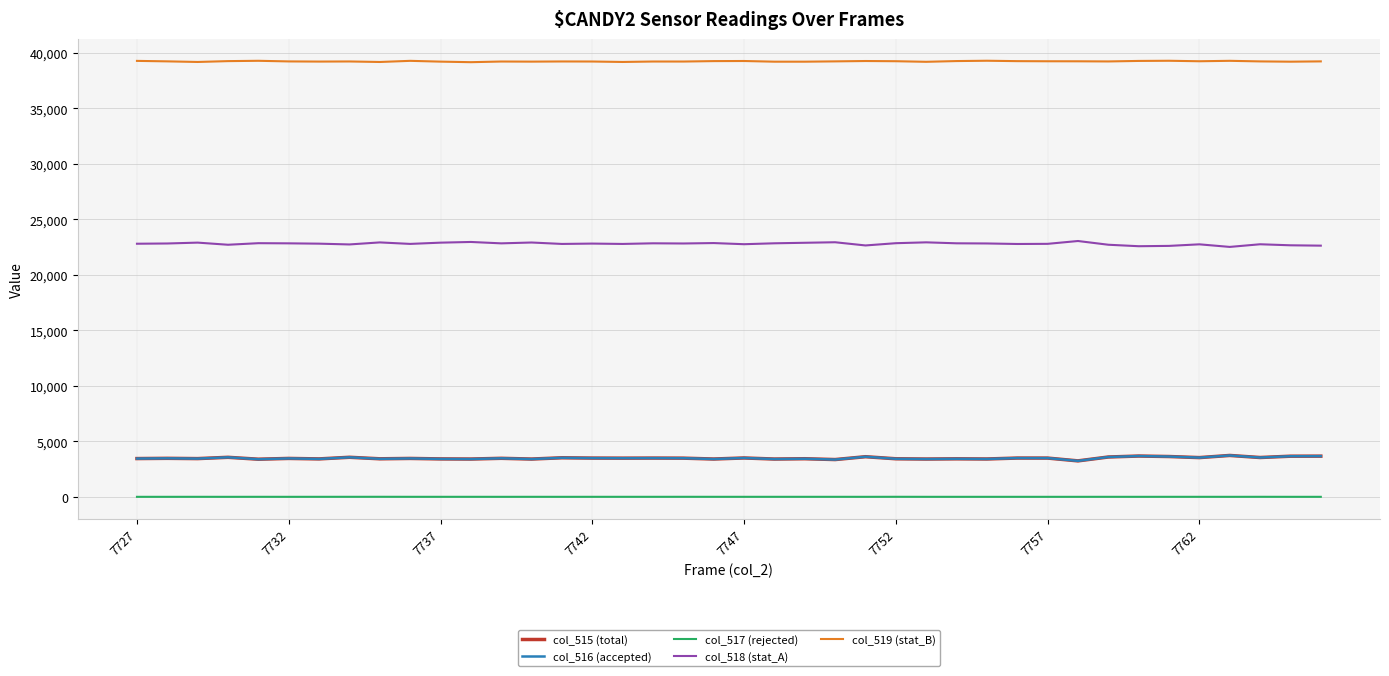

Which series has the largest total across all categories?

col_519 (stat_B)